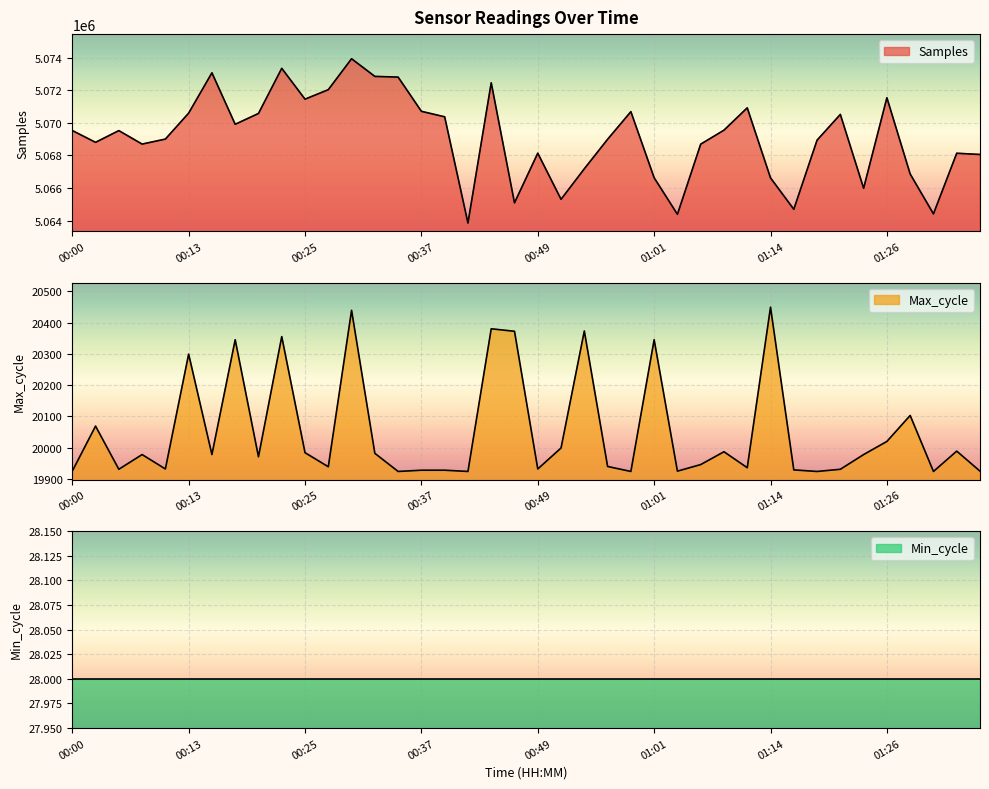

What is the sum of all Max_cycle values?

802062